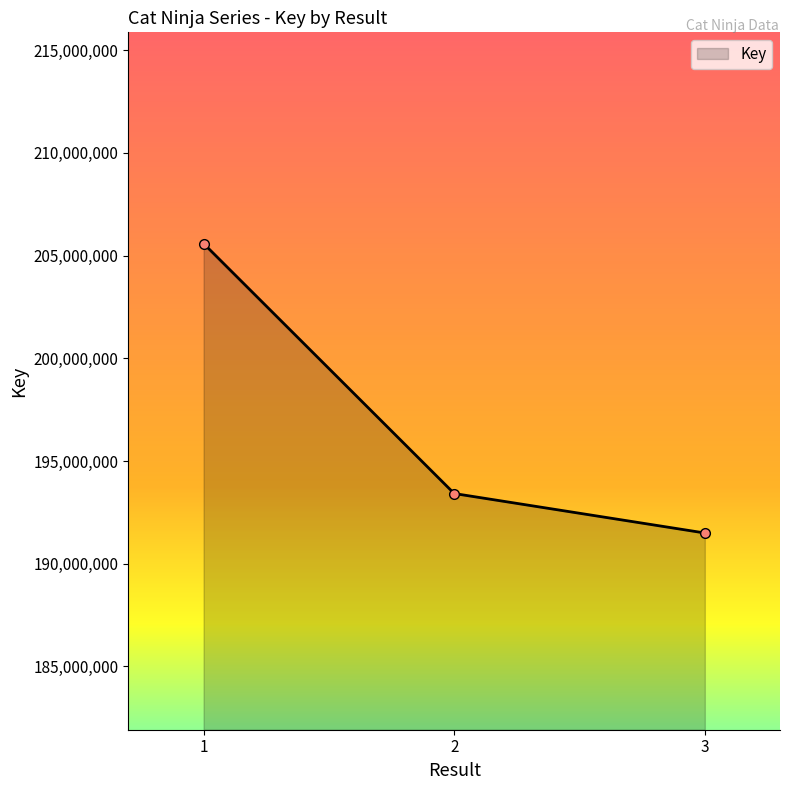

Is it true that the value at 1 is 205585036?

True